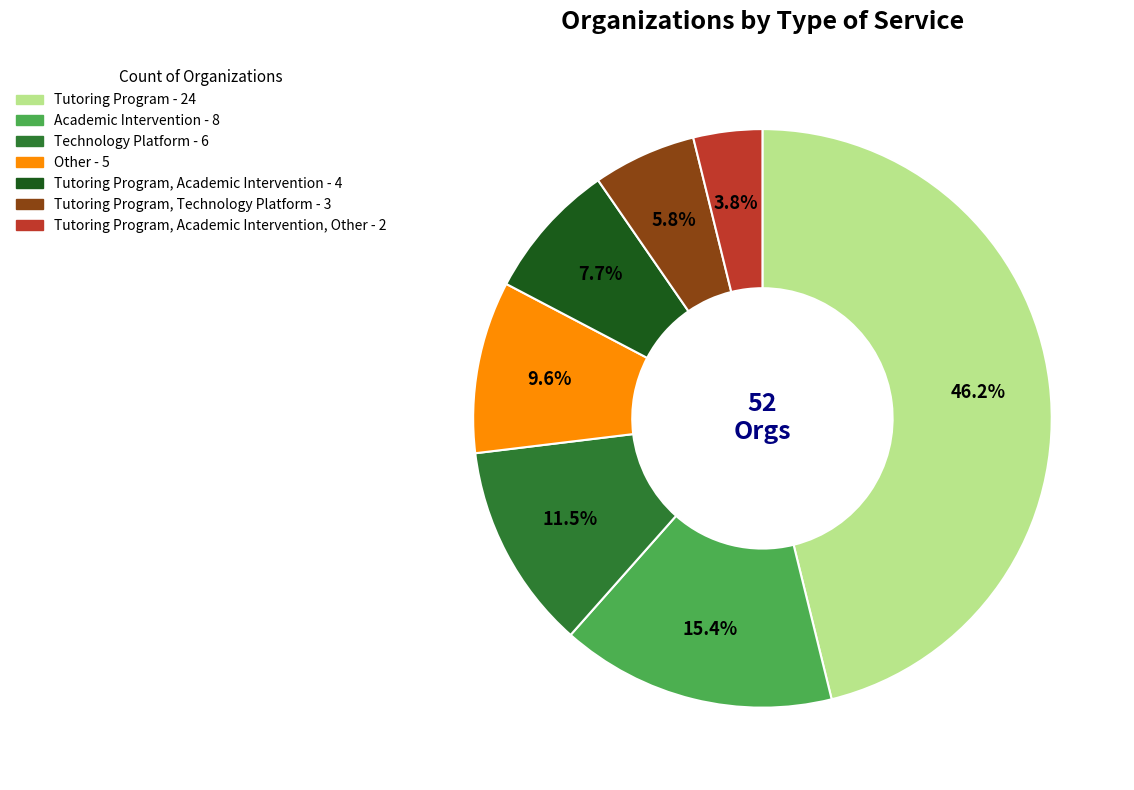

Is there a majority slice in this chart?

No